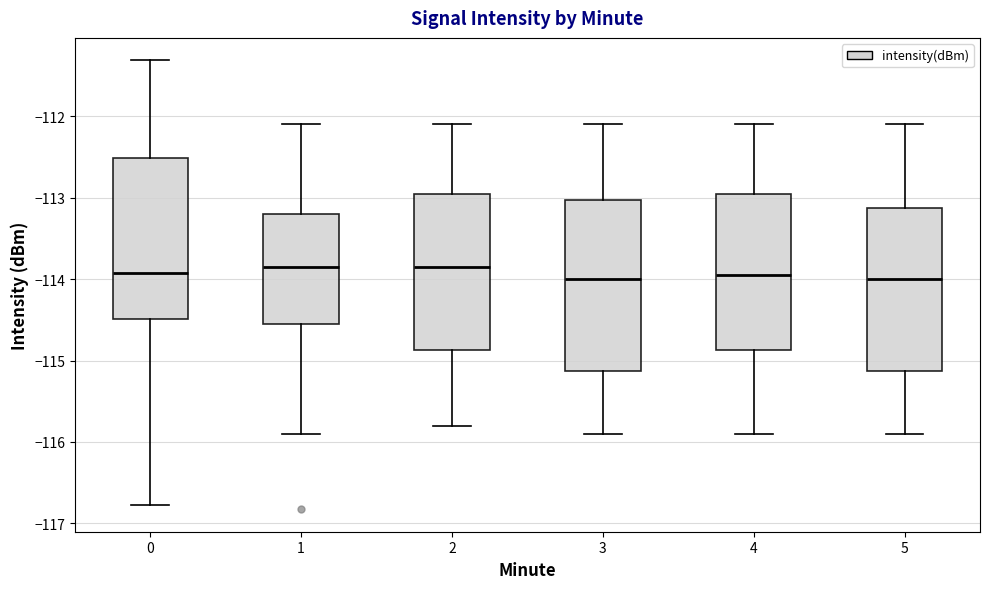

Reading left to right, read every box against the y-axis: the position of its median line, the range the box covers, and the ends of its whiskers. The values are not printed on the chart, so give them approximately, as read against the axis.

0: median -113.9, box -114.5 to -112.5, whiskers -116.8 to -111.3
1: median -113.8, box -114.5 to -113.2, whiskers -115.9 to -112.1
2: median -113.8, box -114.9 to -112.9, whiskers -115.8 to -112.1
3: median -114.0, box -115.1 to -113.0, whiskers -115.9 to -112.1
4: median -113.9, box -114.9 to -112.9, whiskers -115.9 to -112.1
5: median -114.0, box -115.1 to -113.1, whiskers -115.9 to -112.1